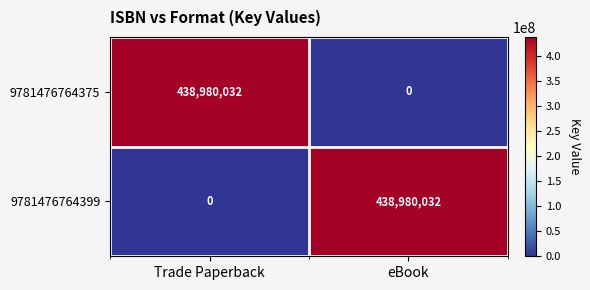

Rank the series at eBook from lowest to highest value.

9781476764375, 9781476764399